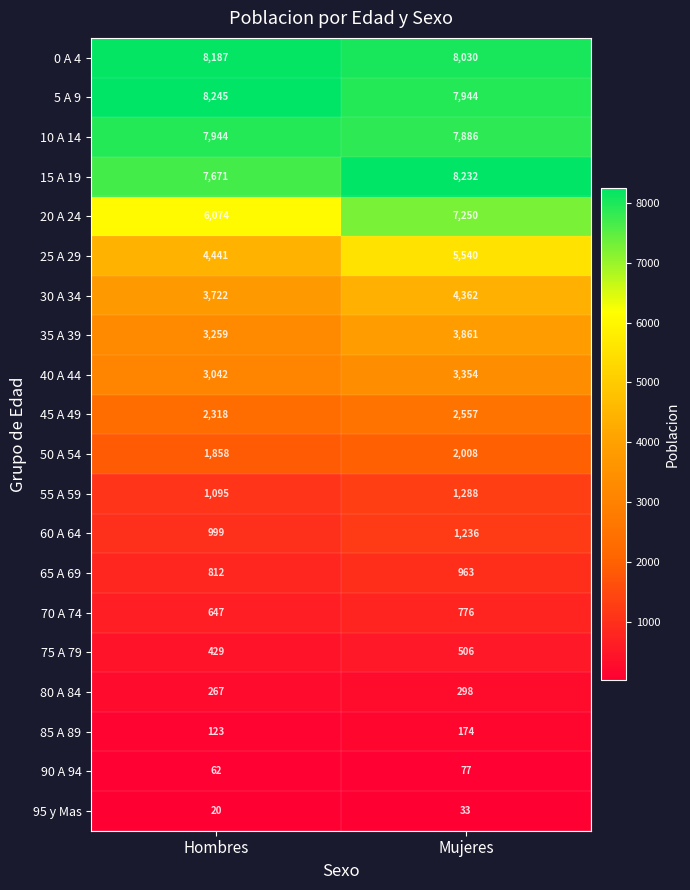

What is the difference between the maximum and minimum values in the 60 A 64 series?

237